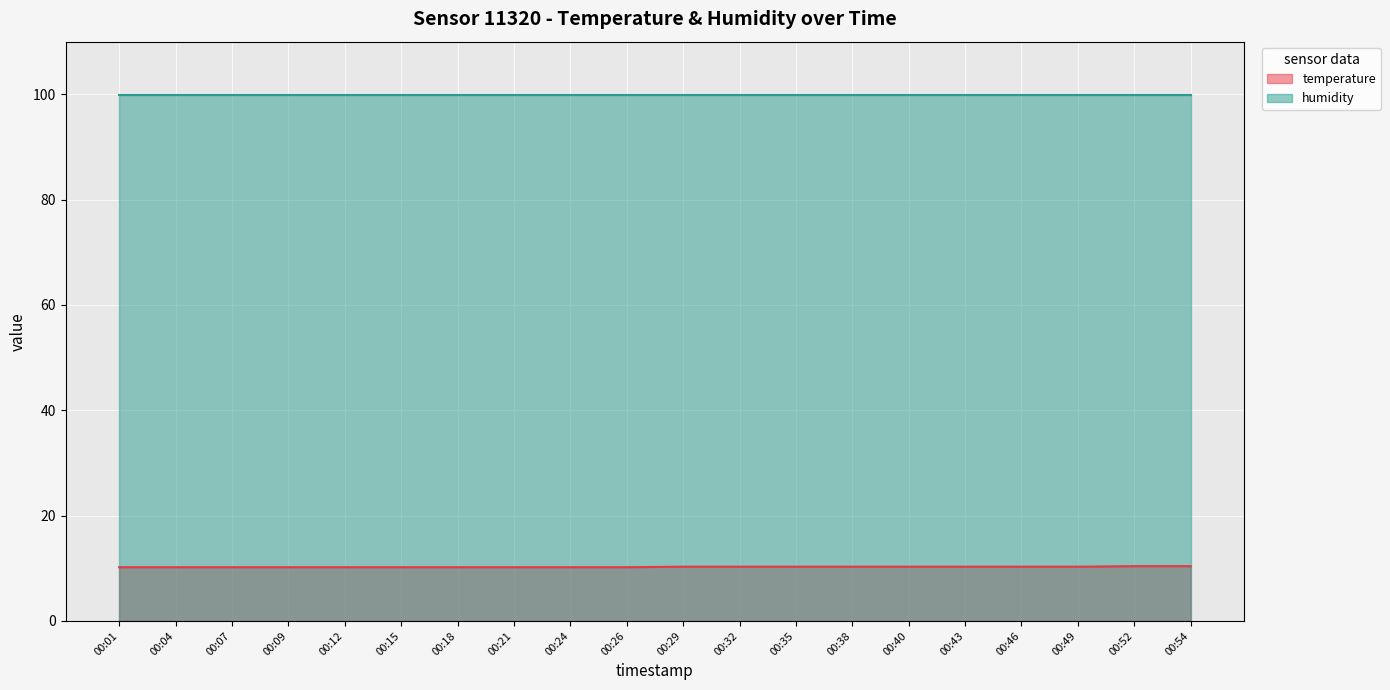

List the labels in order of value, largest first.

00:52, 00:54, 00:29, 00:32, 00:35, 00:38, 00:40, 00:43, 00:46, 00:49, 00:01, 00:04, 00:07, 00:09, 00:12, 00:15, 00:18, 00:21, 00:24, 00:26